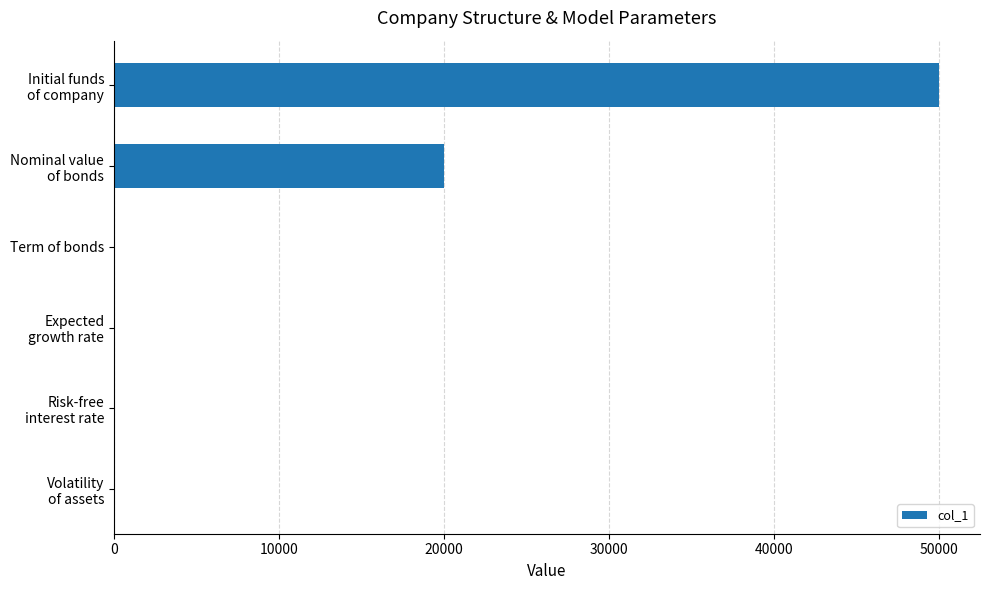

What is the average value?

11668.4